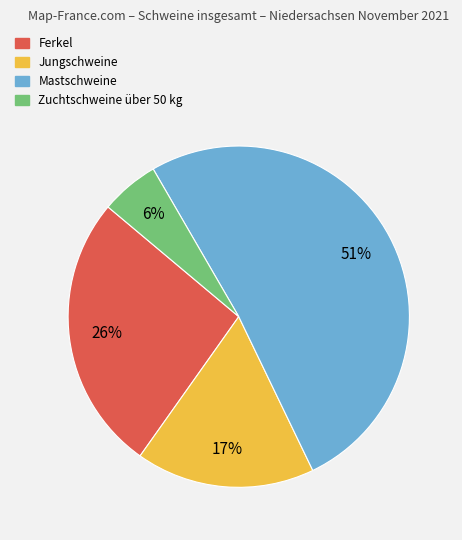

Count the number of slices in the pie.

4